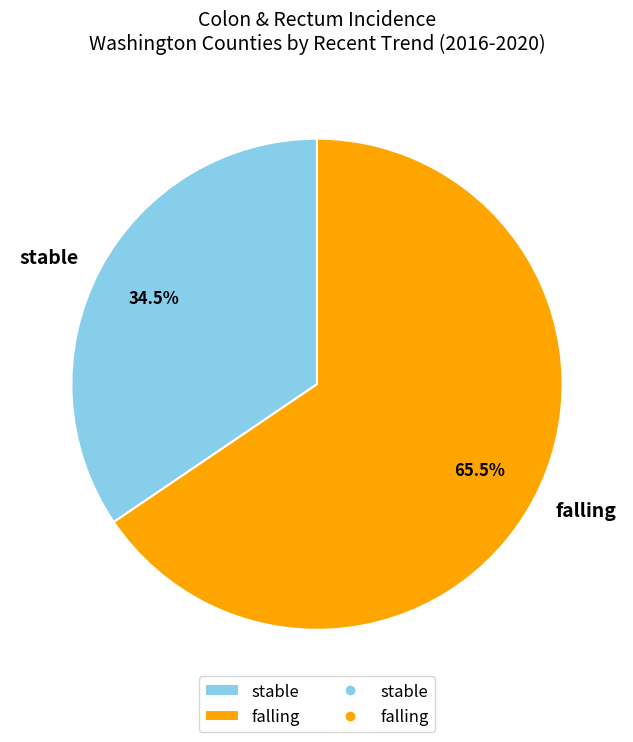

Combined, do falling and stable account for over 50%?

Yes